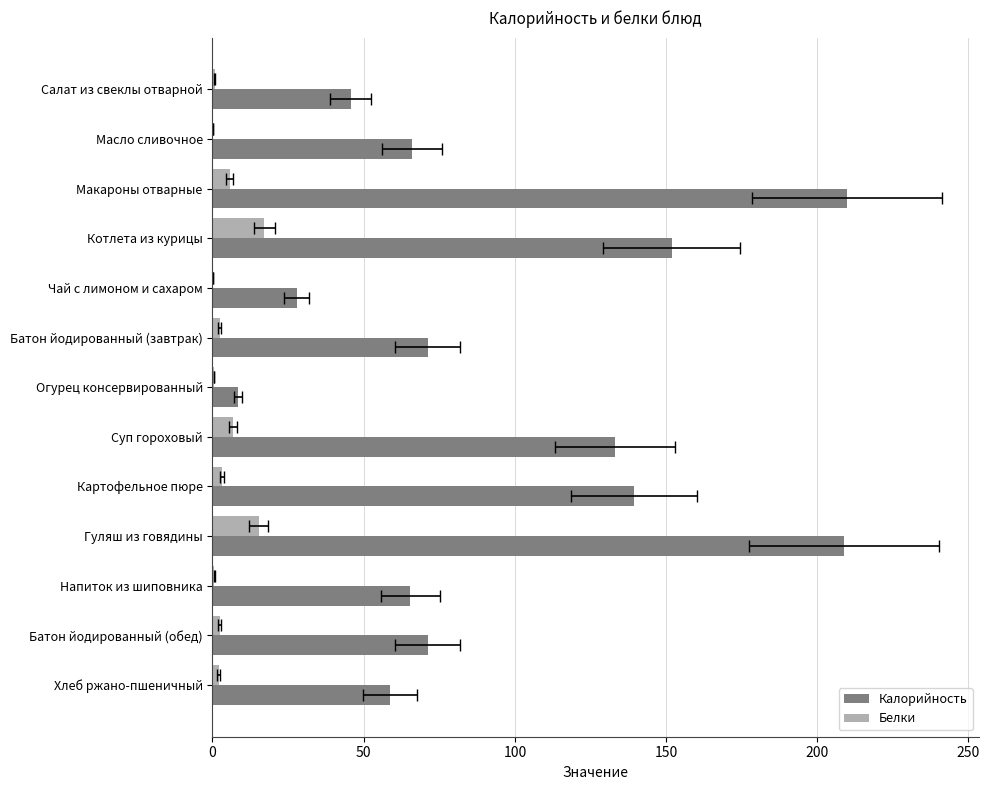

At how many categories does at least one series exceed 97?

5